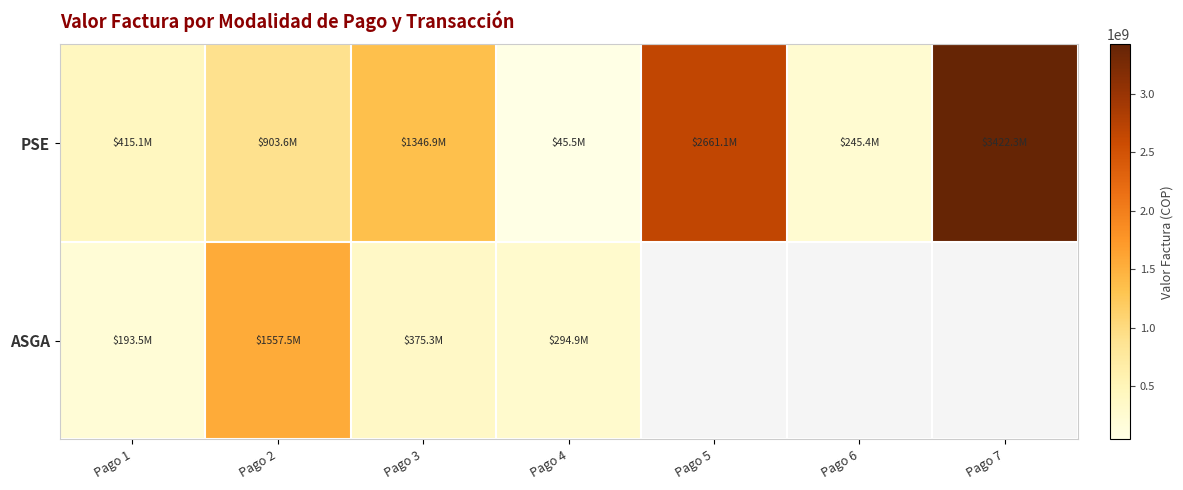

How many data points in PSE are above 903588000?

3